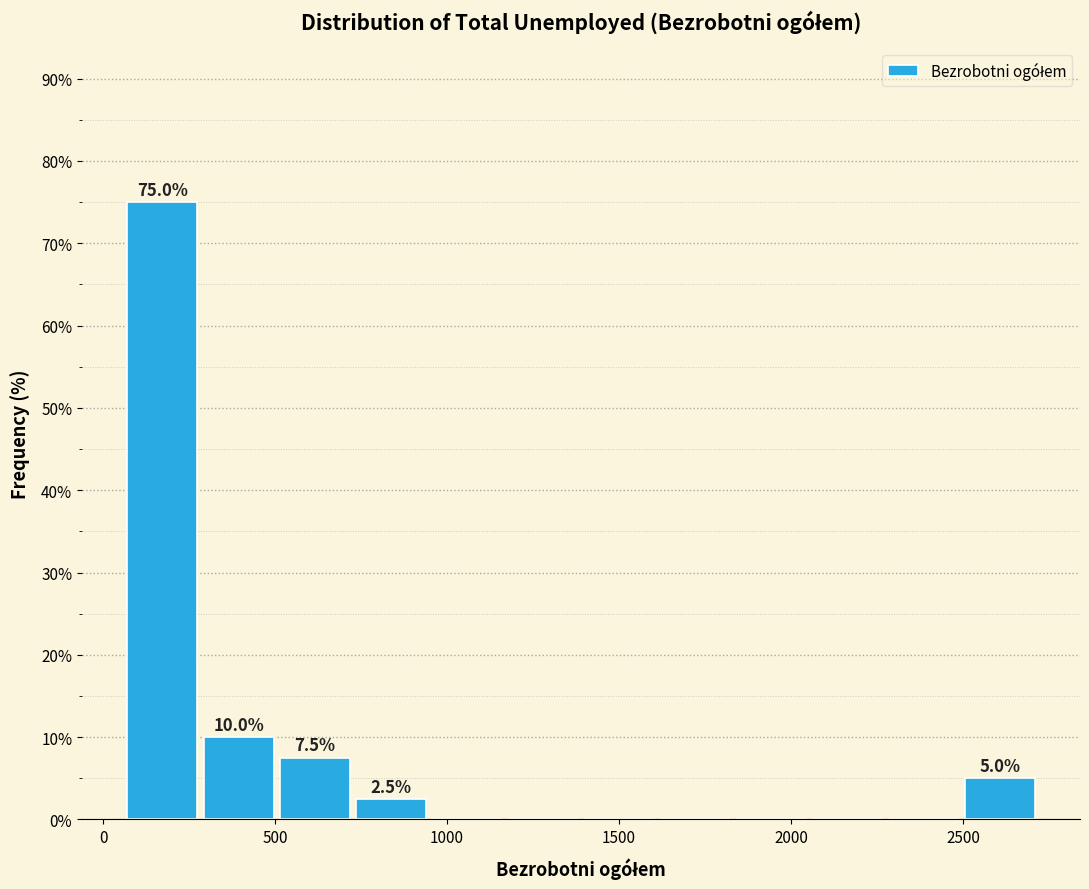

Over which range of the x-axis is the bar tallest?

50 to 300